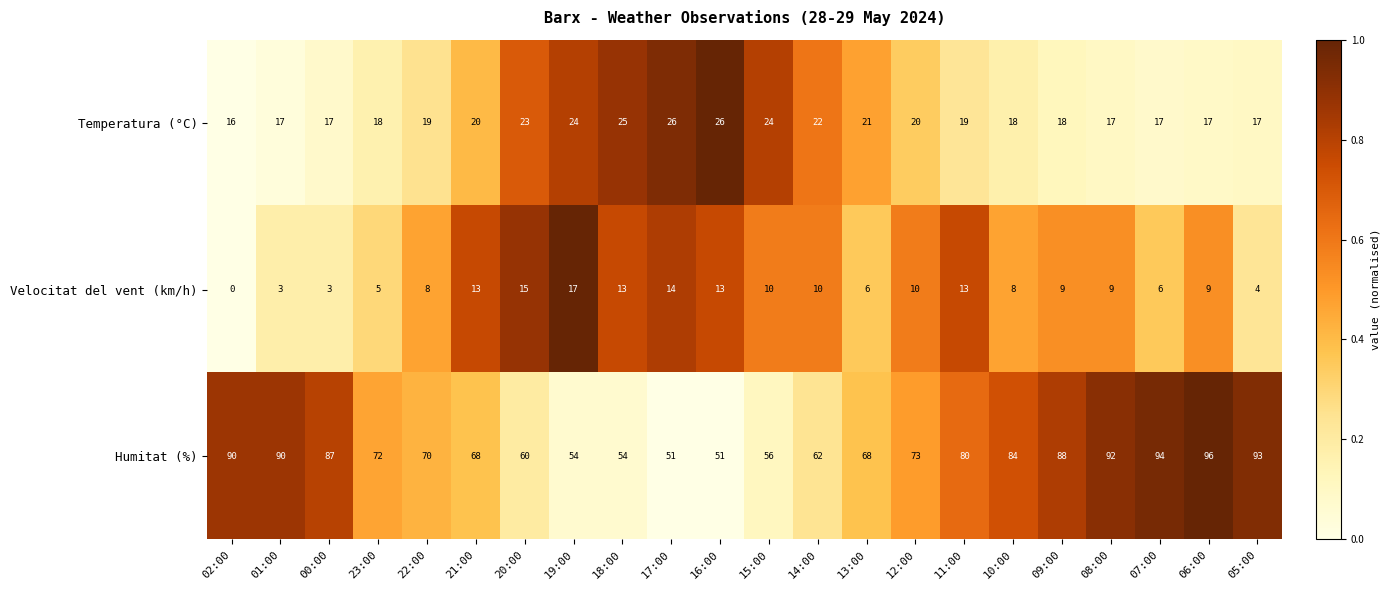

How many series are shown in this chart?

3